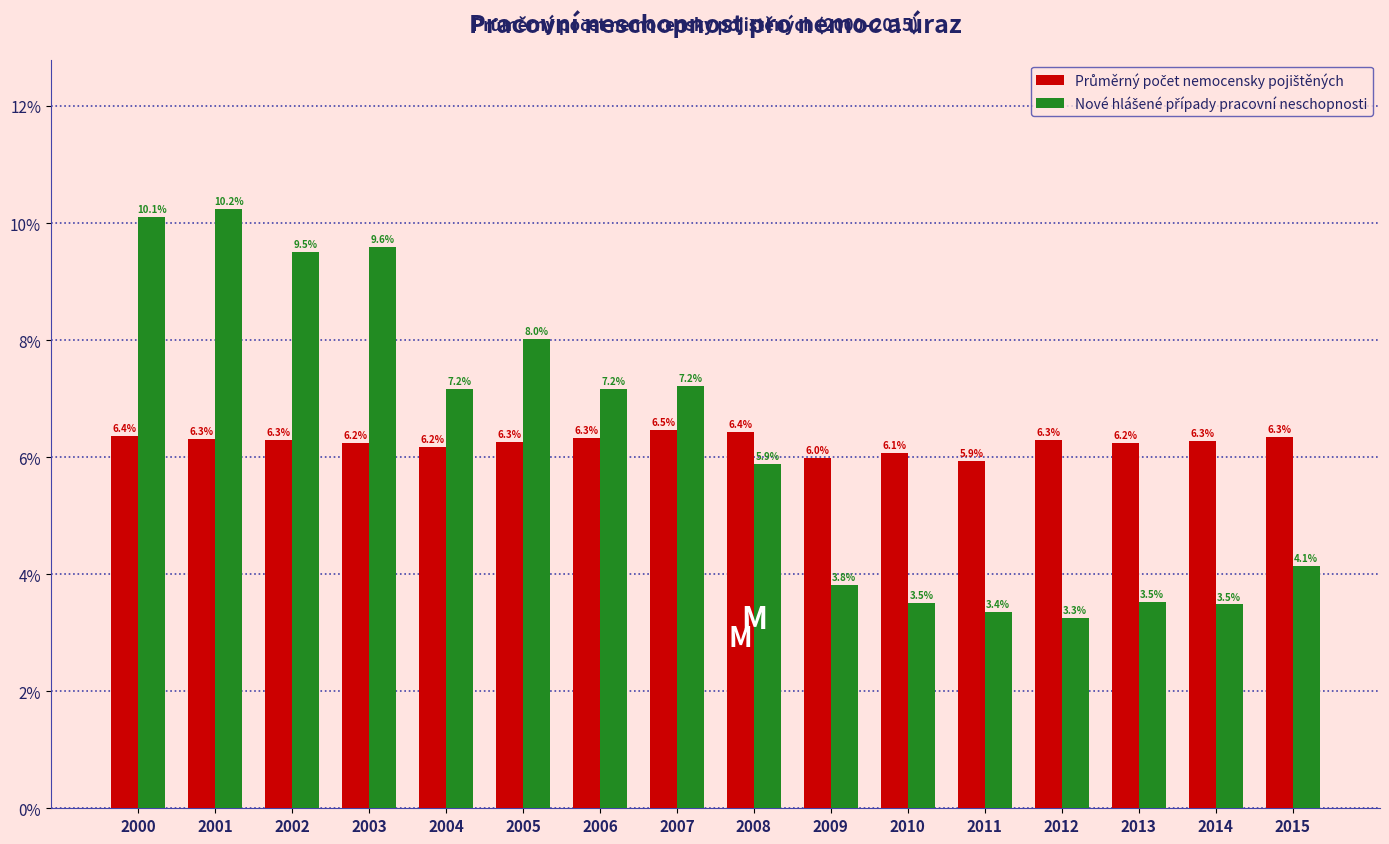

At how many categories does at least one series exceed 4?

16